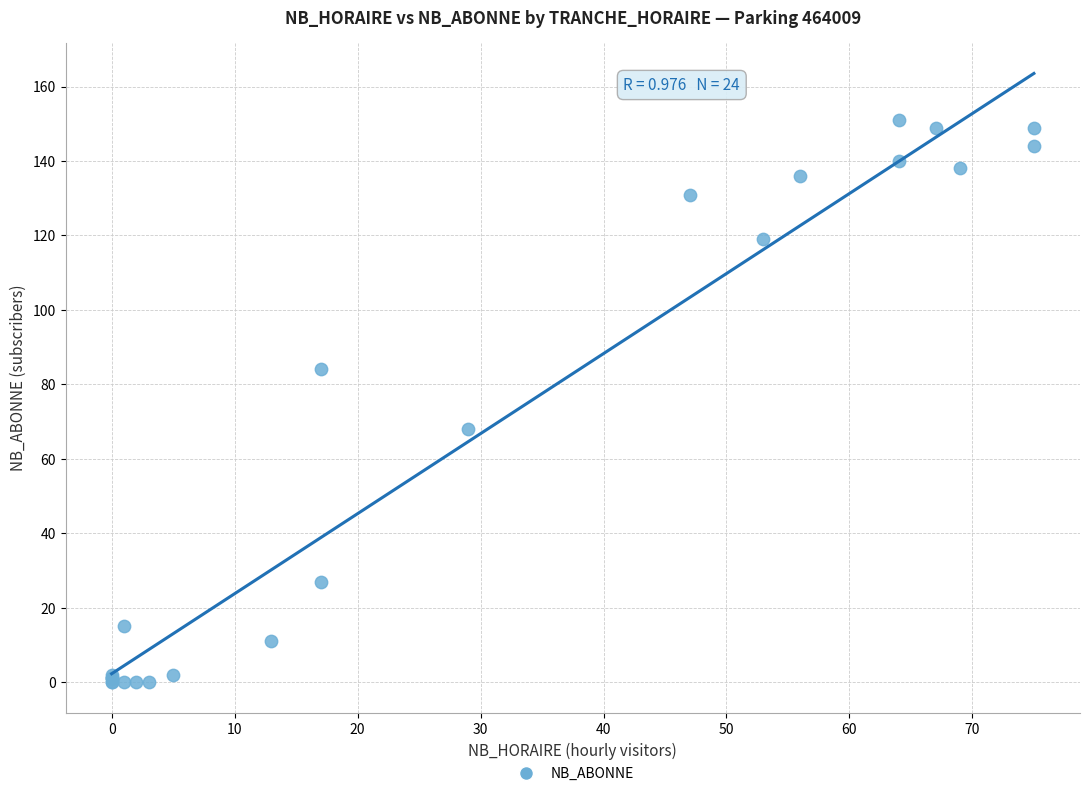

What Y value in the scatter plot is closest to 75?

68